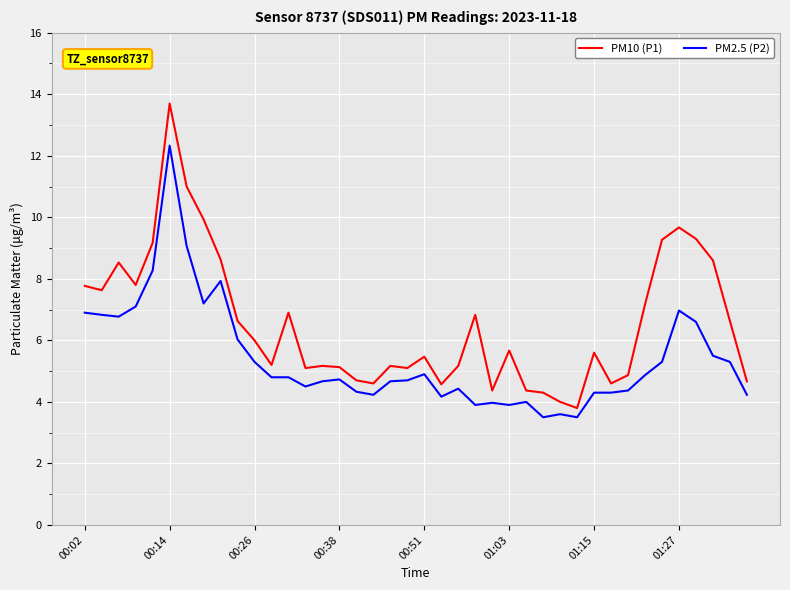

Which series has the largest total across all categories?

PM10 (P1)